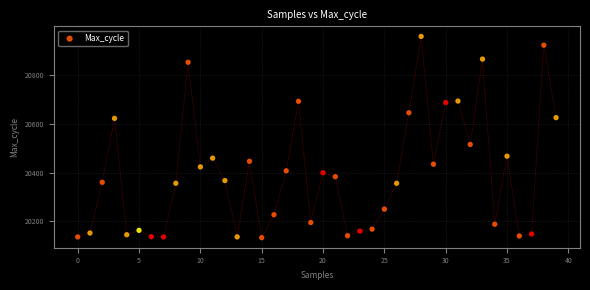

What Y value in the scatter plot is closest to 20545?

20515